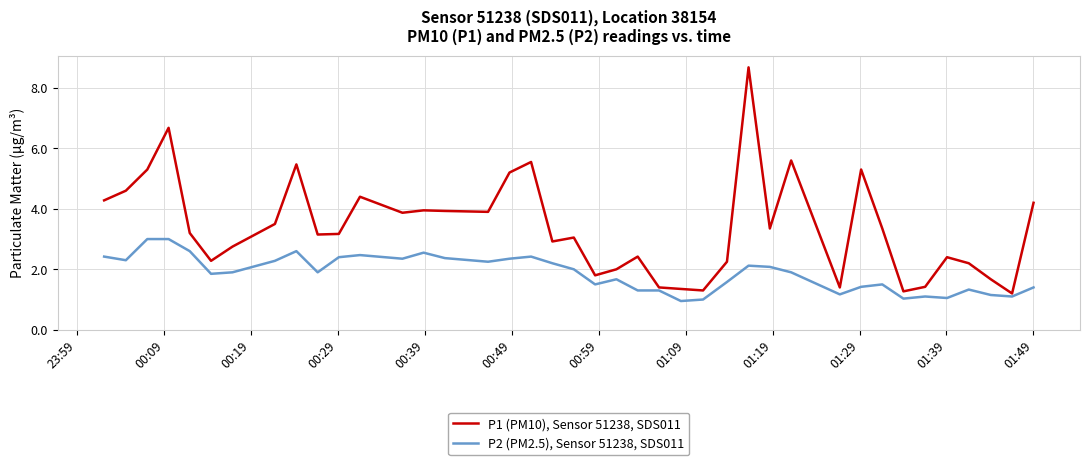

True or false: P1 (PM10), Sensor 51238, SDS011 and P2 (PM2.5), Sensor 51238, SDS011 intersect in this chart.

False